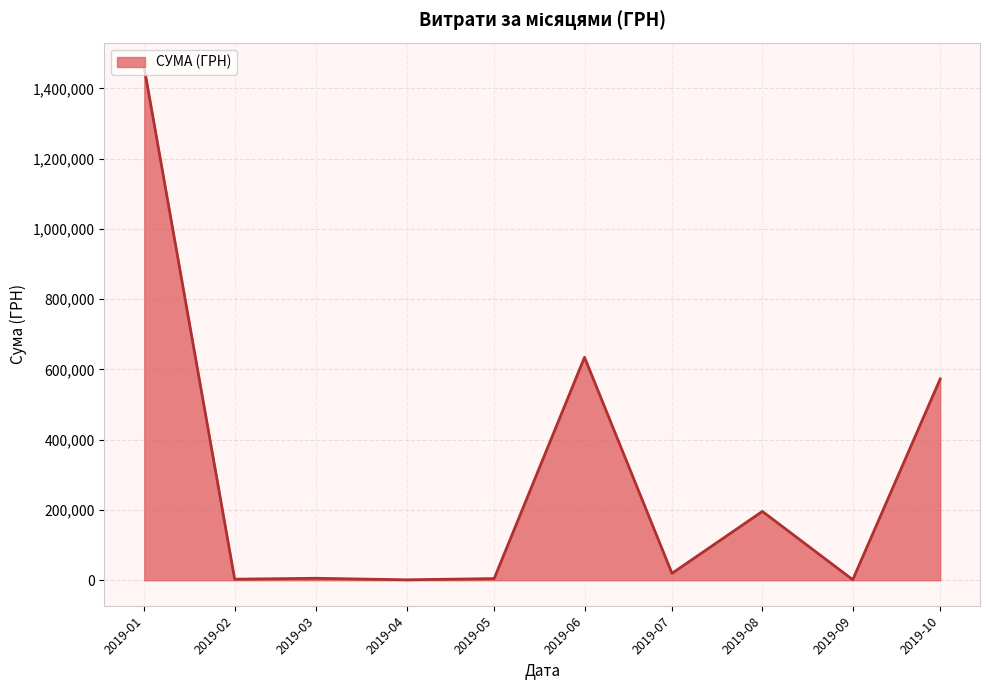

What is the greatest value displayed?

1457705.2